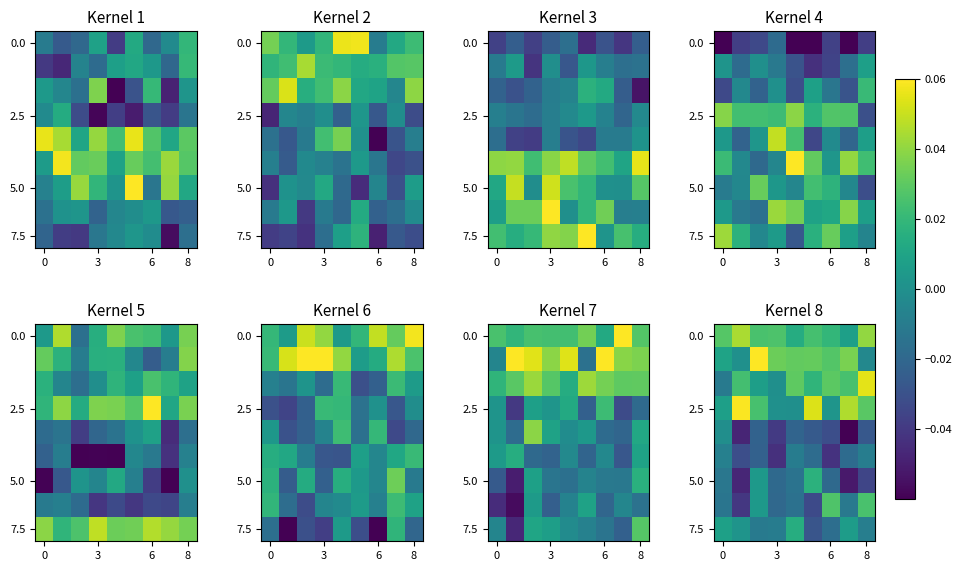

What is the sum of the row_6 values at 0 and 3?

-0.1